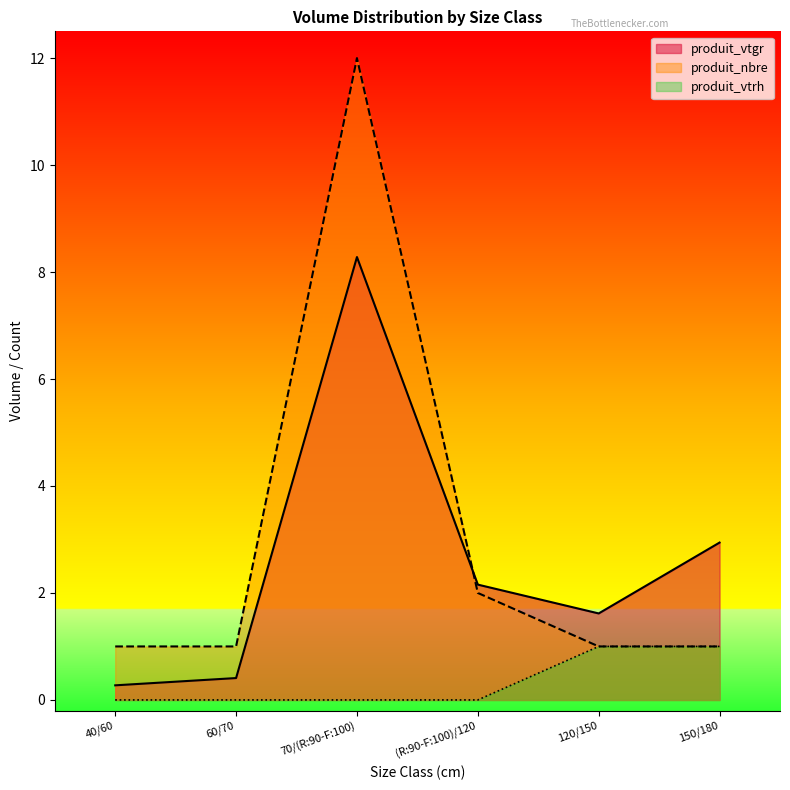

Which has a higher value, 40/60 or 70/(R:90-F:100)?

70/(R:90-F:100)